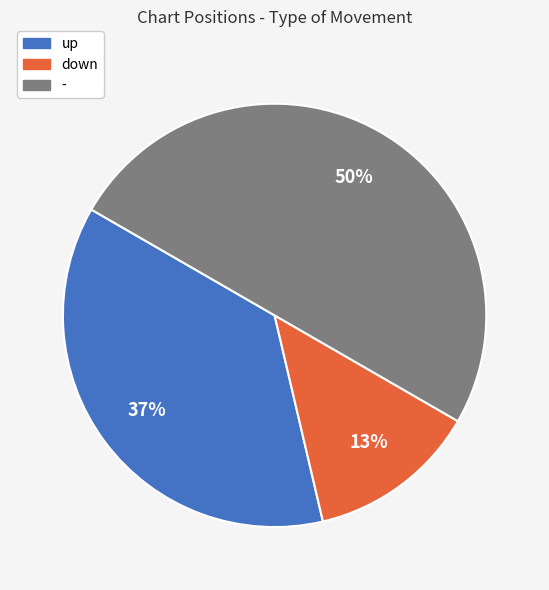

True or false: down accounts for 13% of the total.

True